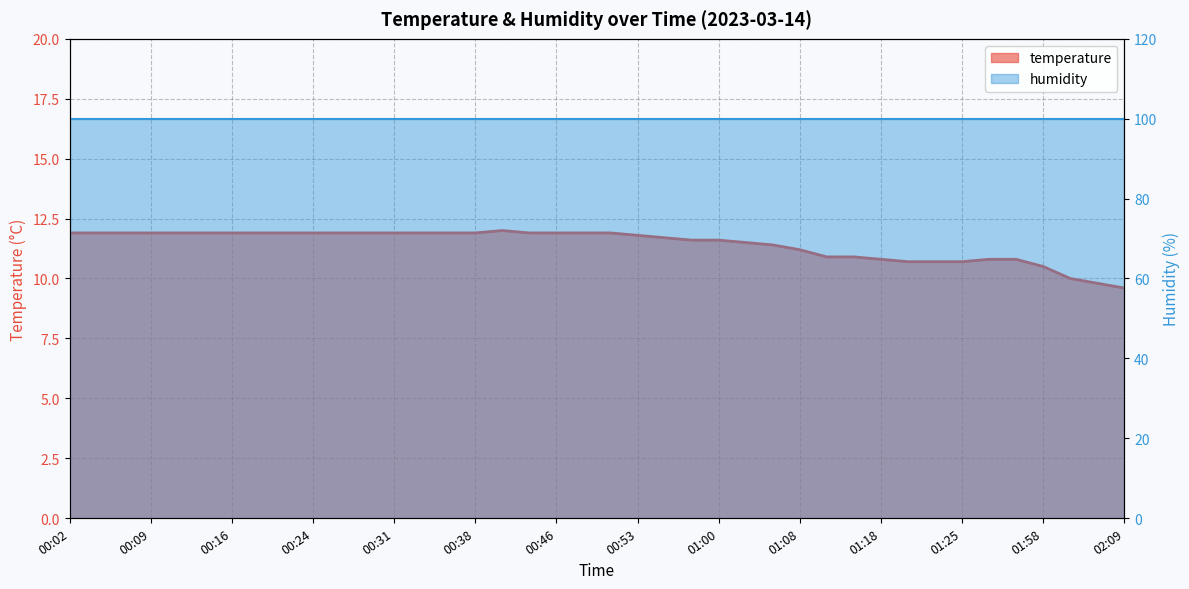

Which has a higher value, 02:09 or 00:12?

00:12